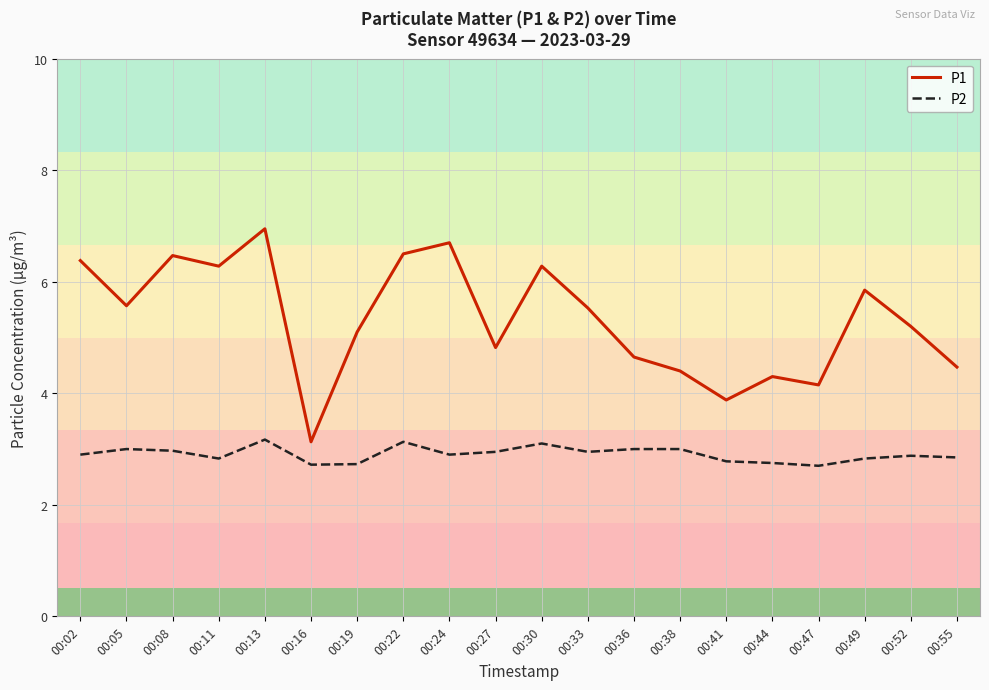

At which category does P2 reach its first local valley?

00:11